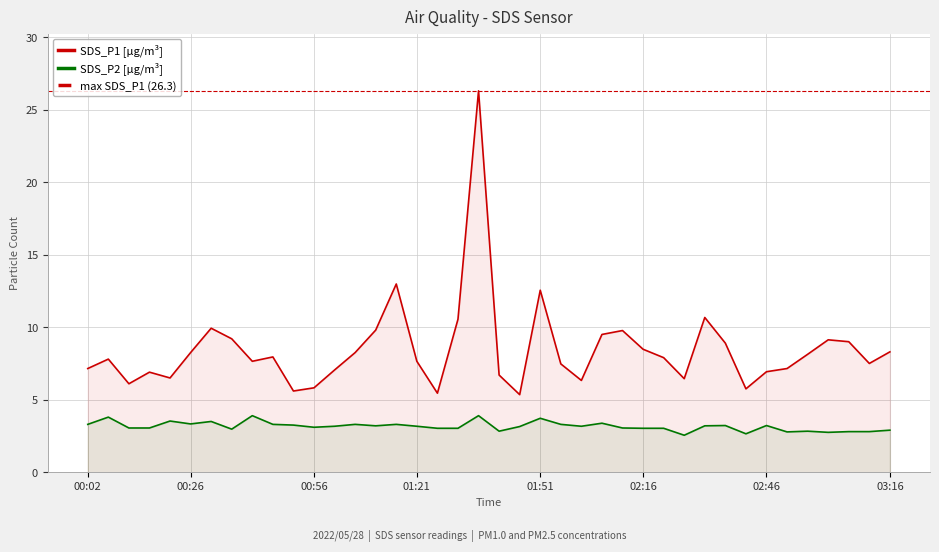

How many values in the SDS_P1 series are below 7?

12